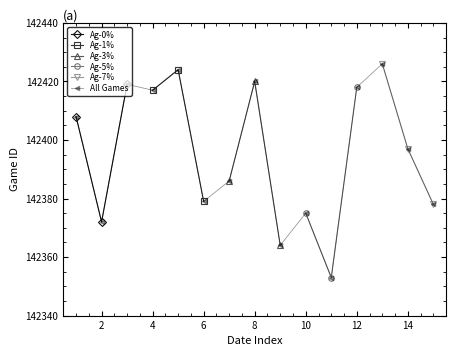

The All Games series shows 142417 at 4. True or false?

True